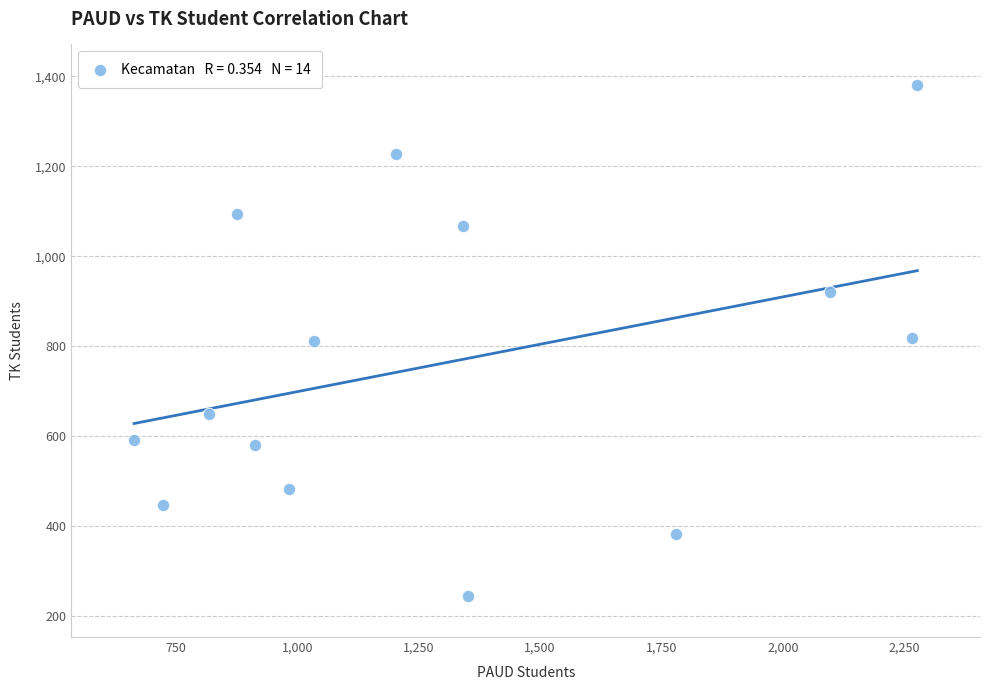

What is the range of X values (max minus min)?

1613